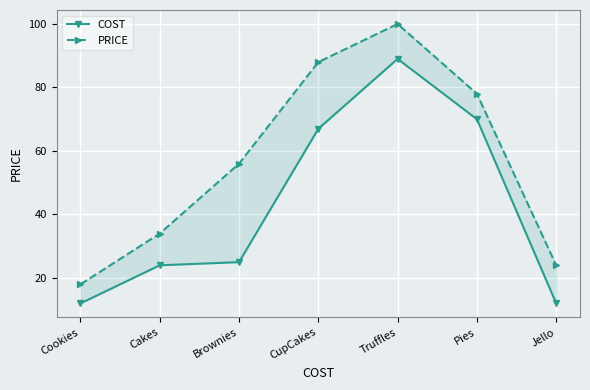

At how many categories does at least one series exceed 54?

4